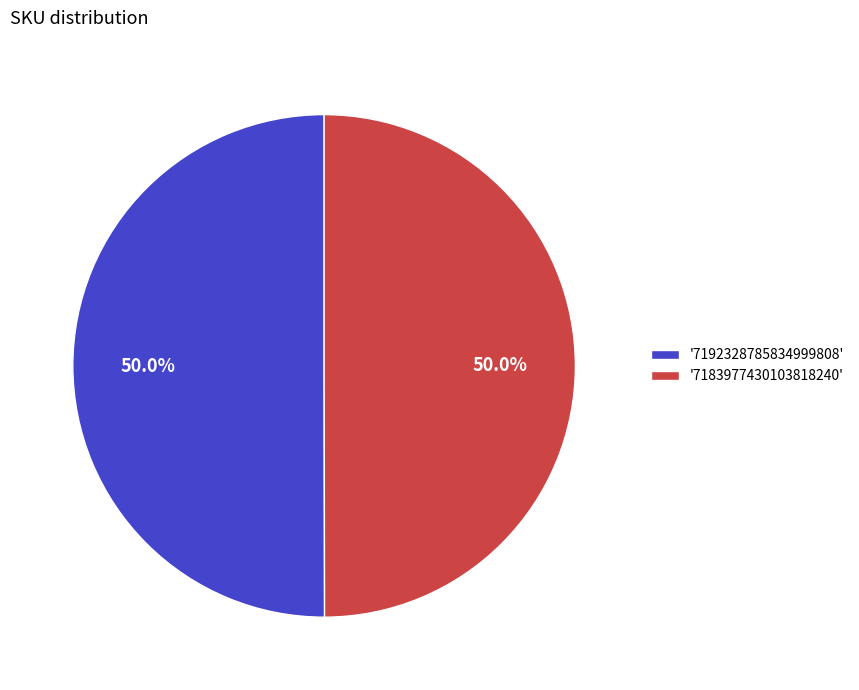

Combined, do '7192328785834999808' and '7183977430103818240' account for over 50%?

Yes